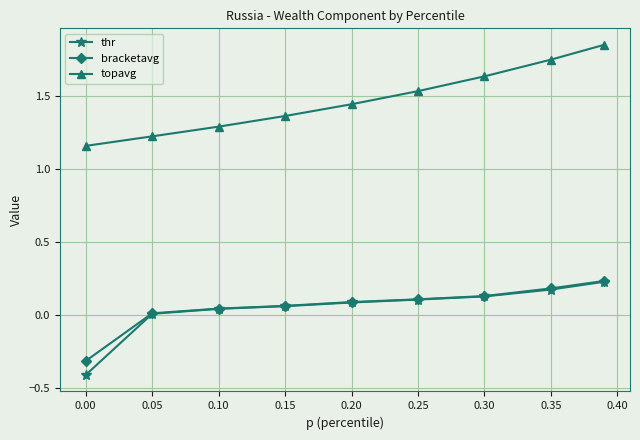

Which series has the widest spread of values?

topavg